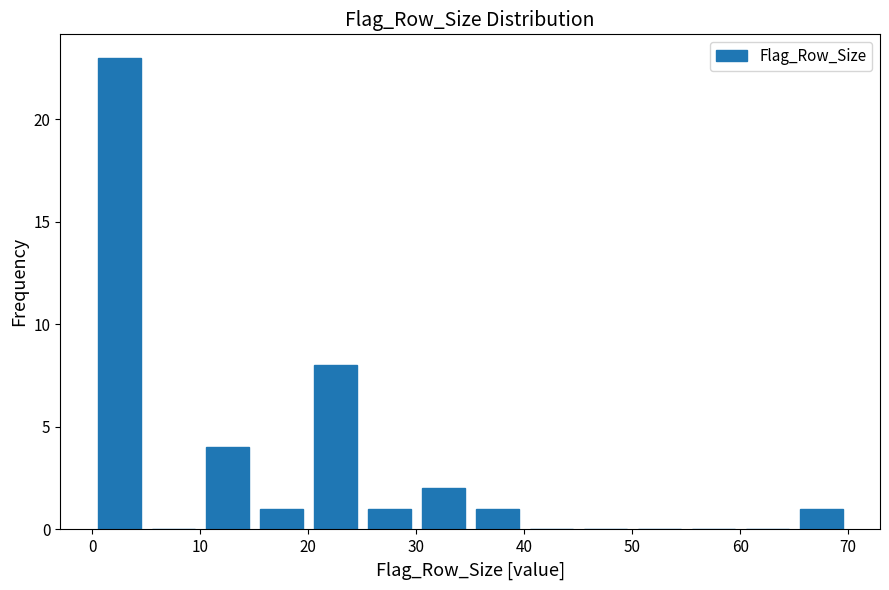

Reading left to right, transcribe this chart: for each bar, give the range it covers on the x-axis and its height. The values are not printed on the chart, so give them approximately, as read against the axis.

0 to 5: 23
5 to 10: 0
10 to 15: 4
15 to 20: 1
20 to 25: 8
25 to 30: 1
30 to 35: 2
35 to 40: 1
40 to 45: 0
45 to 50: 0
50 to 55: 0
55 to 60: 0
60 to 65: 0
65 to 70: 1